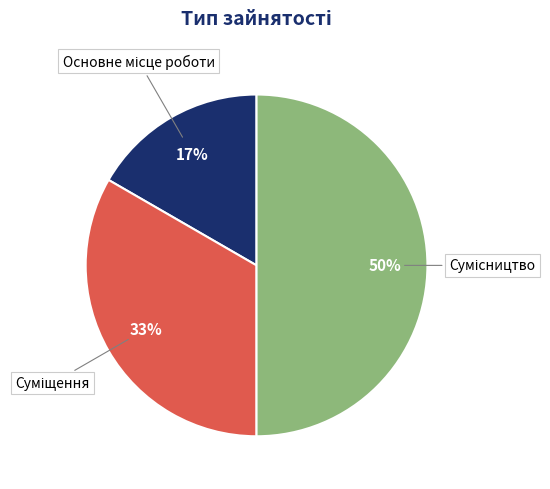

Count the number of slices in the pie.

3